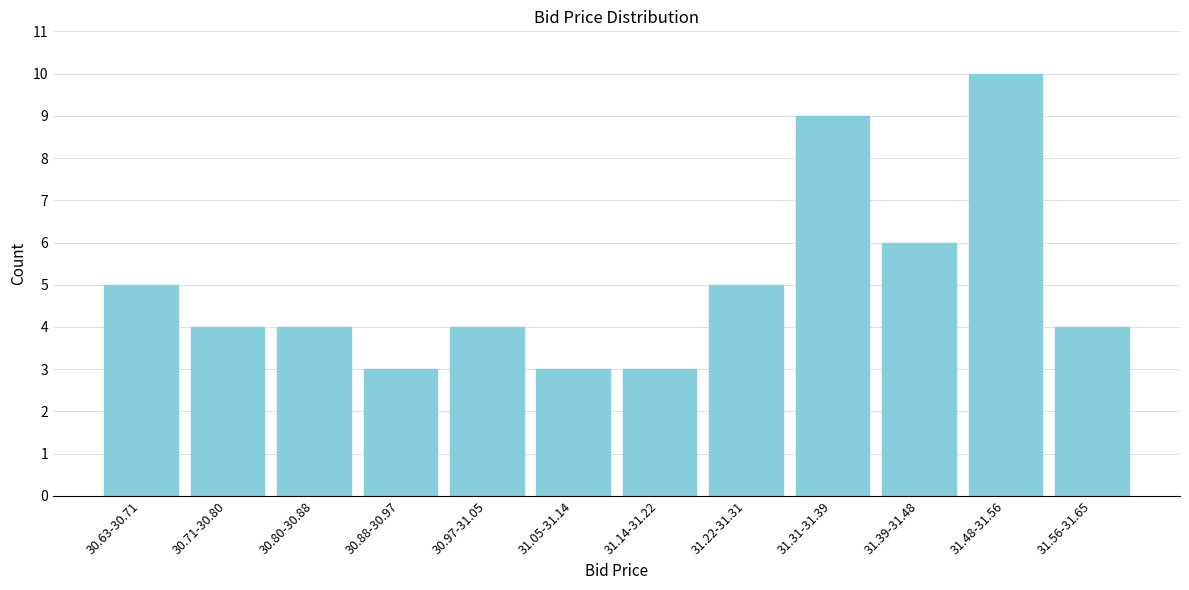

Reading right to left, what are all the values shown in this chart?

31.56-31.65=4	31.48-31.56=10	31.39-31.48=6	31.31-31.39=9	31.22-31.31=5	31.14-31.22=3	31.05-31.14=3	30.97-31.05=4	30.88-30.97=3	30.80-30.88=4	30.71-30.80=4	30.63-30.71=5